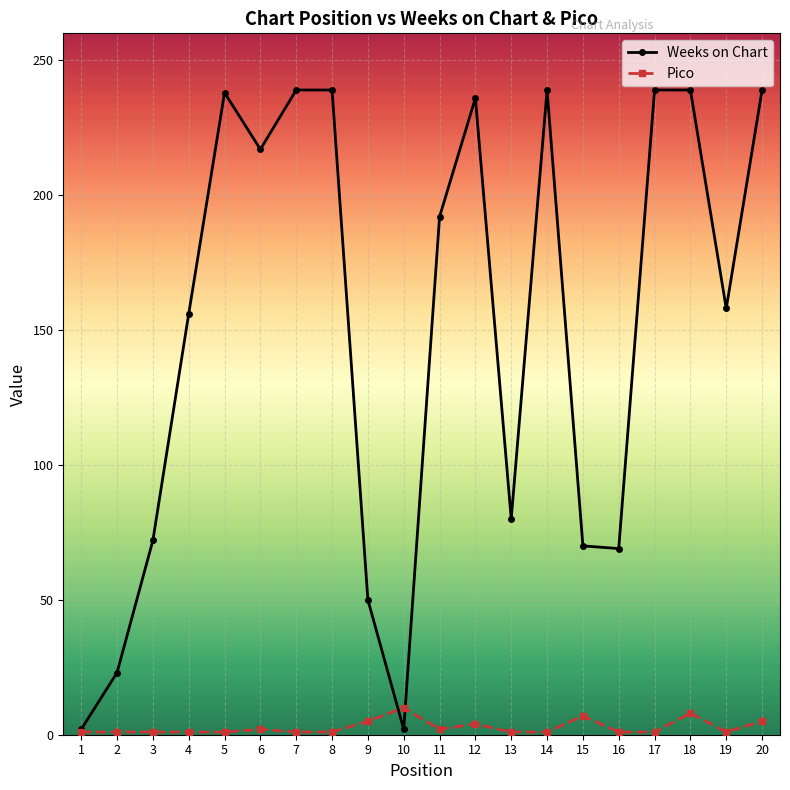

What is the sum of all Weeks on Chart values?

2999